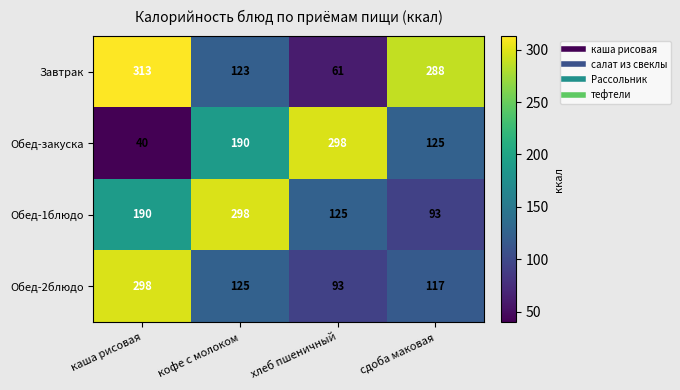

Reading left to right, extract all data points from this chart.

Завтрак: каша рисовая=313	кофе с молоком=123	хлеб пшеничный=61	сдоба маковая=288
Обед-закуска: каша рисовая=40	кофе с молоком=190	хлеб пшеничный=298	сдоба маковая=125
Обед-1блюдо: каша рисовая=190	кофе с молоком=298	хлеб пшеничный=125	сдоба маковая=93
Обед-2блюдо: каша рисовая=298	кофе с молоком=125	хлеб пшеничный=93	сдоба маковая=117